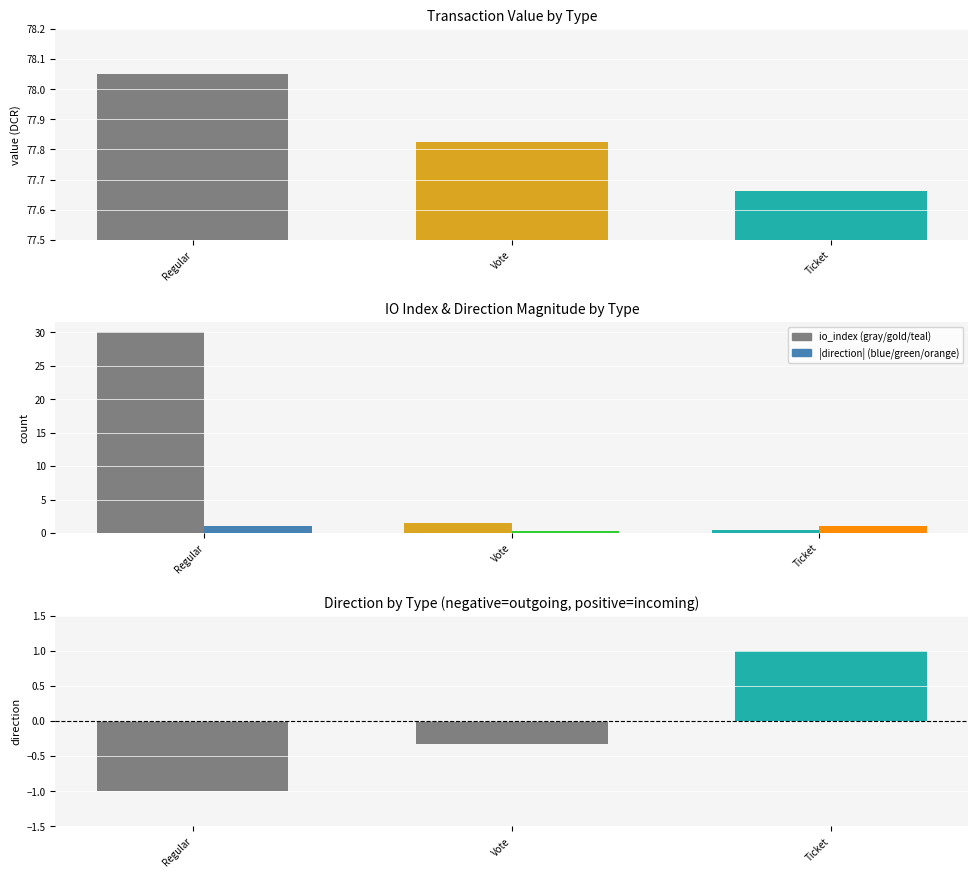

At which category is the sum across all series the highest?

Regular